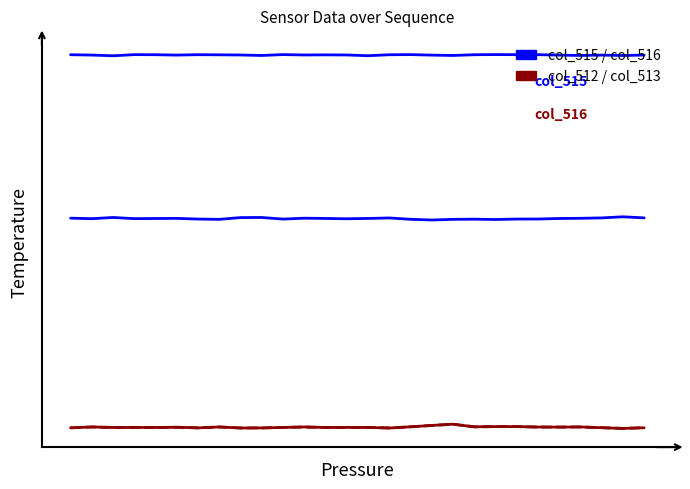

Reading left to right, transcribe all the data shown in this chart.

col_515: 23344	23294	23411	23298	23311	23323	23256	23229	23402	23411	23254	23342	23316	23286	23316	23364	23234	23167	23229	23246	23213	23257	23261	23312	23330	23370	23477	23371
col_516: 39248	39215	39144	39258	39247	39213	39252	39238	39222	39175	39261	39223	39236	39223	39151	39246	39259	39210	39175	39248	39262	39254	39254	39209	39177	39211	39173	39214
col_512: 2943	3026	2980	2979	2977	2999	2938	3027	2926	2934	2979	3026	2977	2983	2979	2925	3042	3174	3296	3041	3060	3062	3020	3014	3028	2954	2885	2950
col_513: 2943	3024	2979	2979	2977	2997	2937	3026	2926	2934	2979	3025	2975	2983	2979	2925	3041	3174	3294	3040	3060	3061	3019	3014	3028	2954	2885	2950